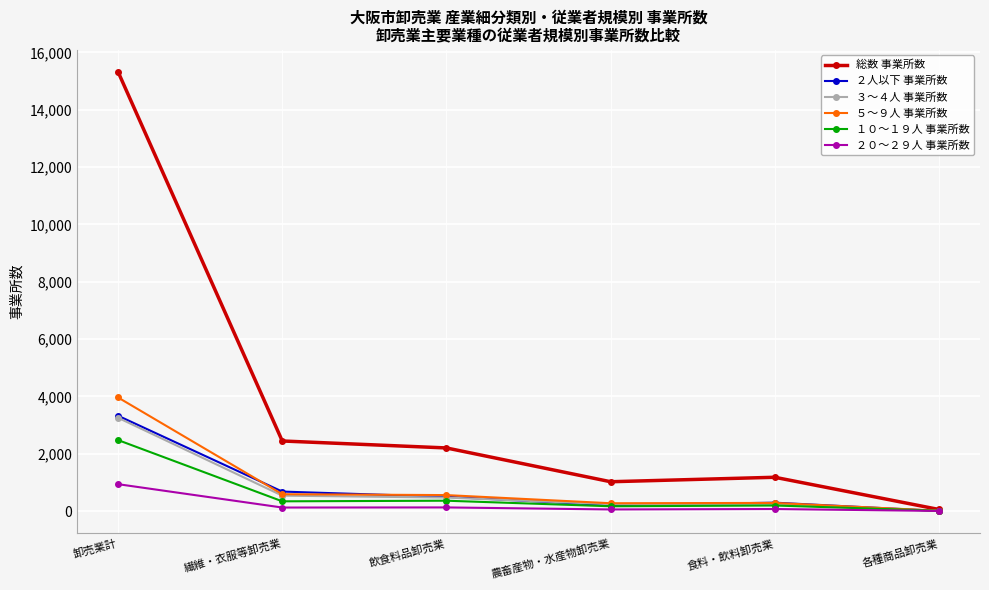

What is the spread (max minus min) of values at 卸売業計?

14384